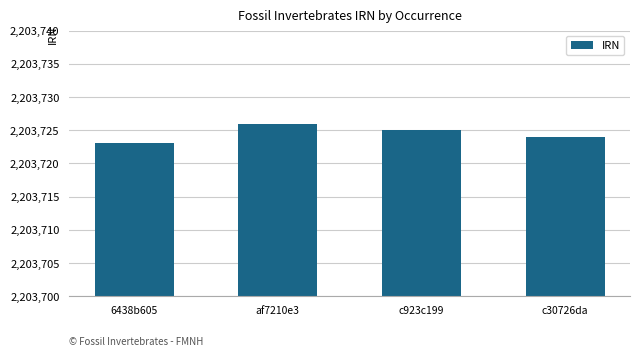

How many data points are less than 2203725?

2